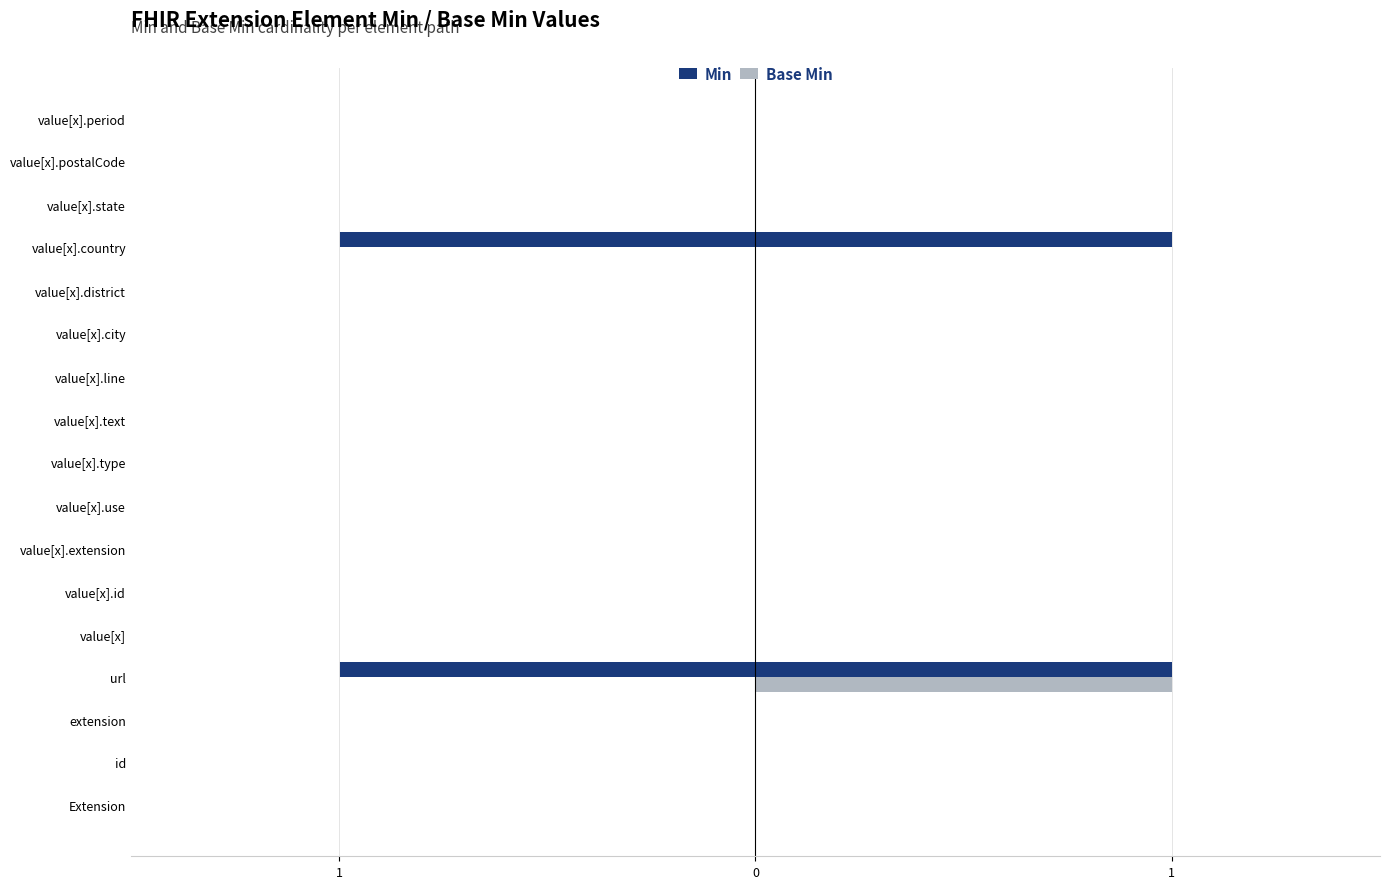

Which series has the widest spread of values?

Min